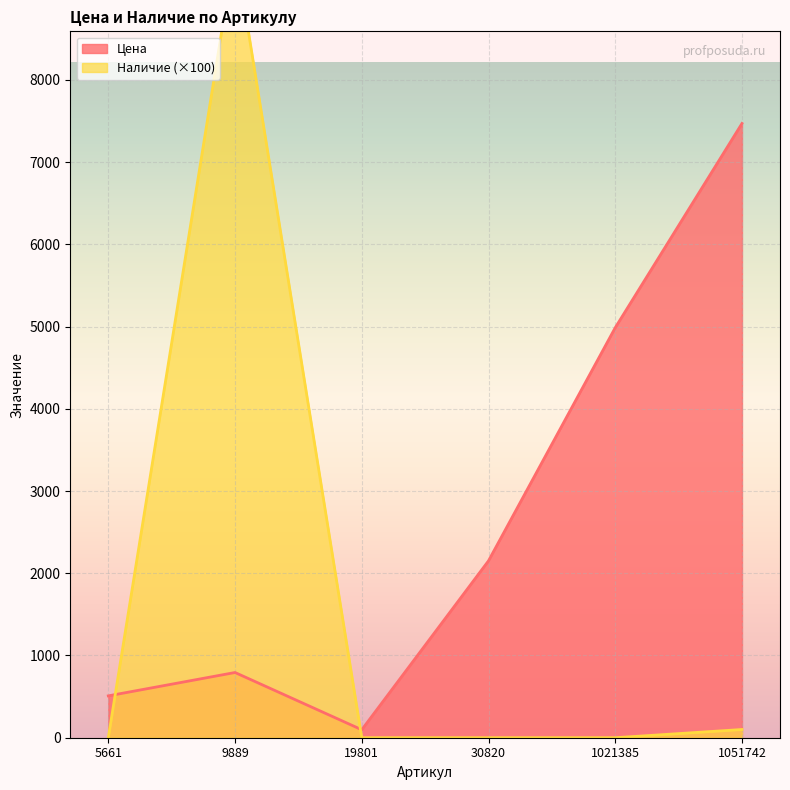

At which label does Цена reach its peak?

1051742